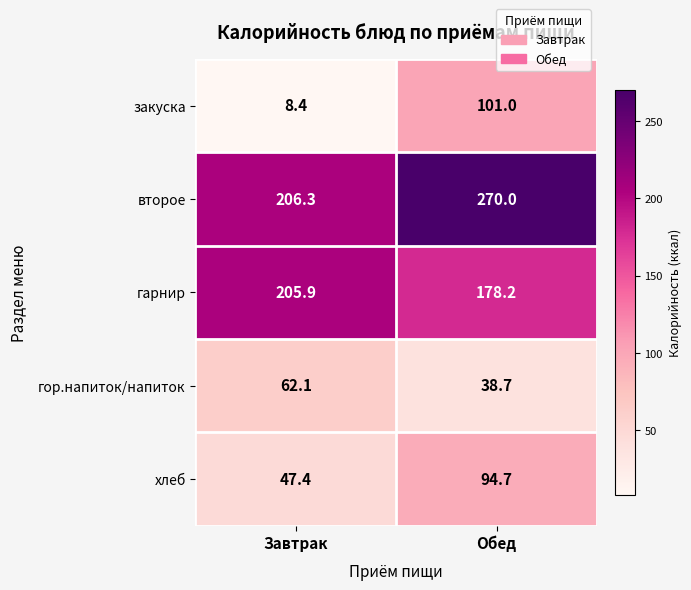

True or false: гарнир has a value of 205.9 at Завтрак.

True